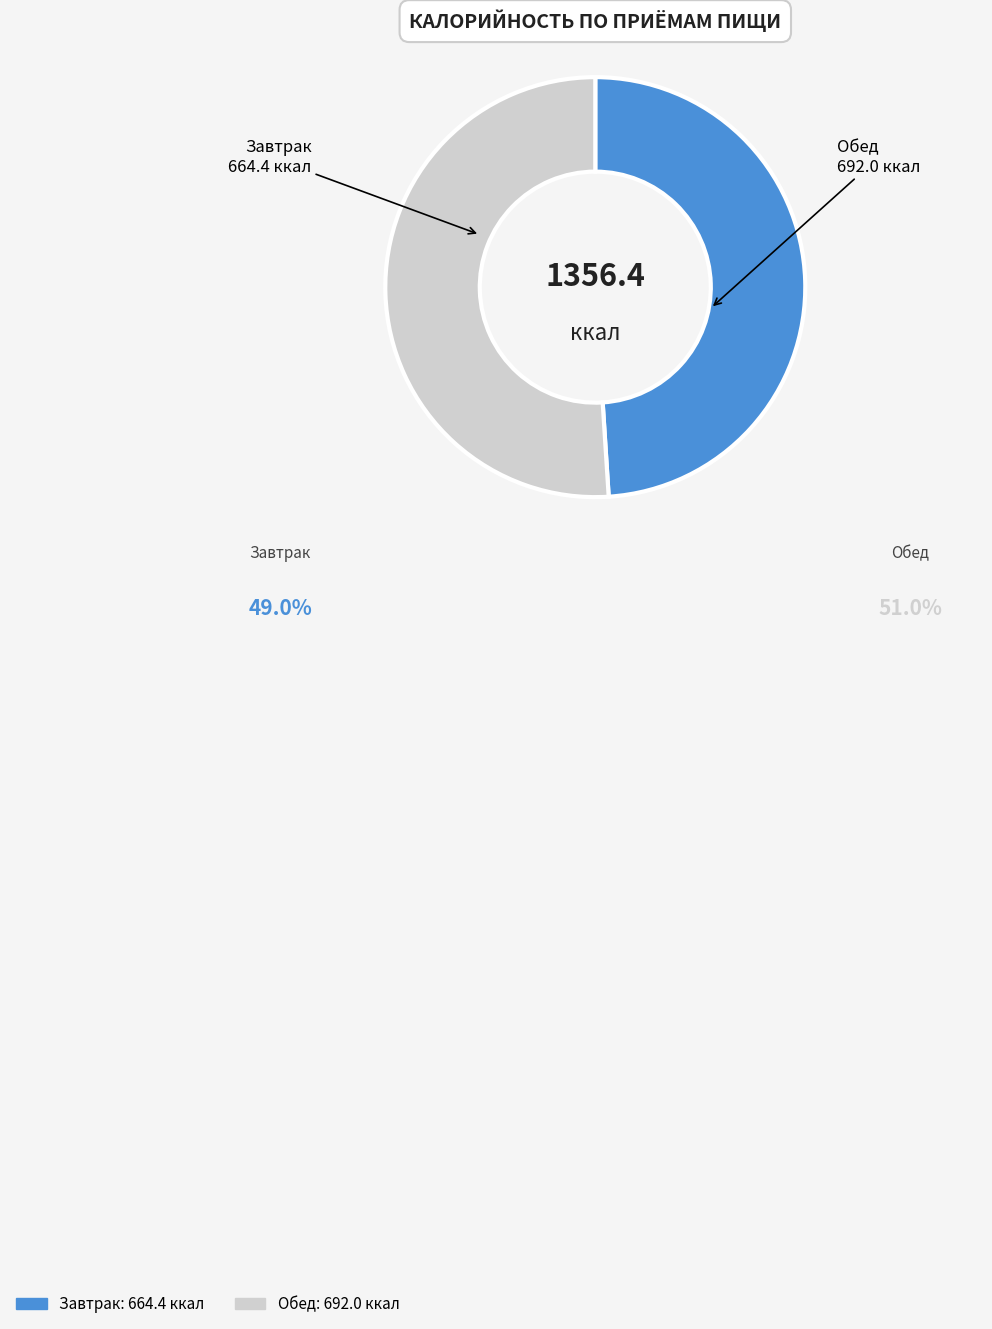

Rank the categories by value from highest to lowest.

Обед, Завтрак